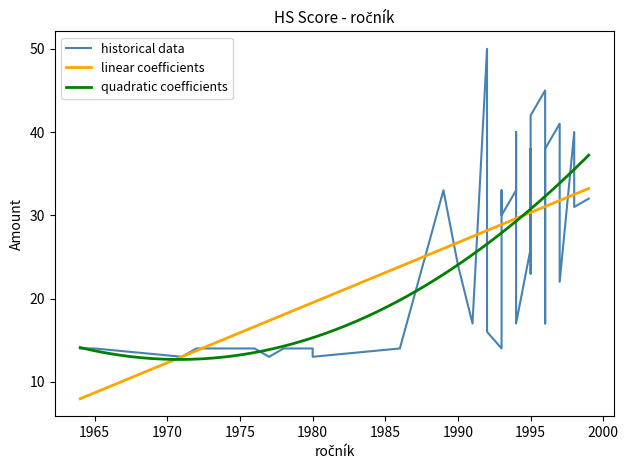

Which has a higher value, 39 or 9?

9